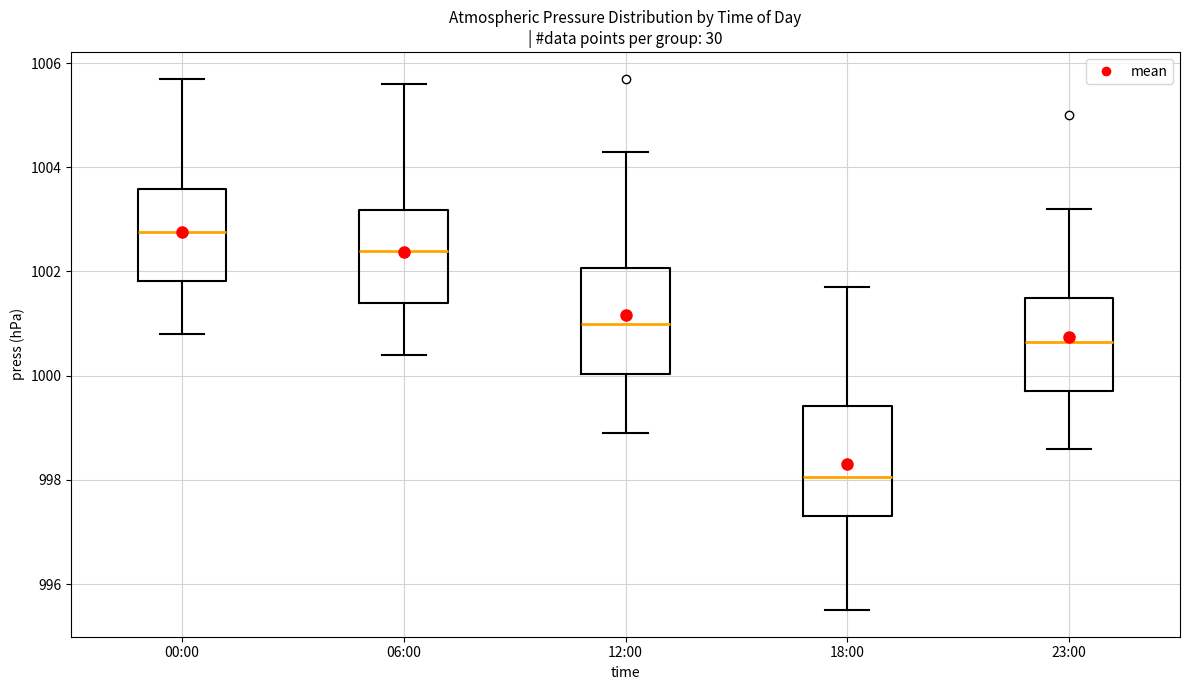

Reading left to right, read every box against the y-axis: the position of its median line, the range the box covers, and the ends of its whiskers. The values are not printed on the chart, so give them approximately, as read against the axis.

00:00: median 1002.8, box 1001.8 to 1003.6, whiskers 1000.8 to 1005.8
06:00: median 1002.4, box 1001.4 to 1003.2, whiskers 1000.4 to 1005.6
12:00: median 1001.0, box 1000.0 to 1002.0, whiskers 999.0 to 1004.4
18:00: median 998.0, box 997.4 to 999.4, whiskers 995.6 to 1001.8
23:00: median 1000.6, box 999.8 to 1001.6, whiskers 998.6 to 1003.2